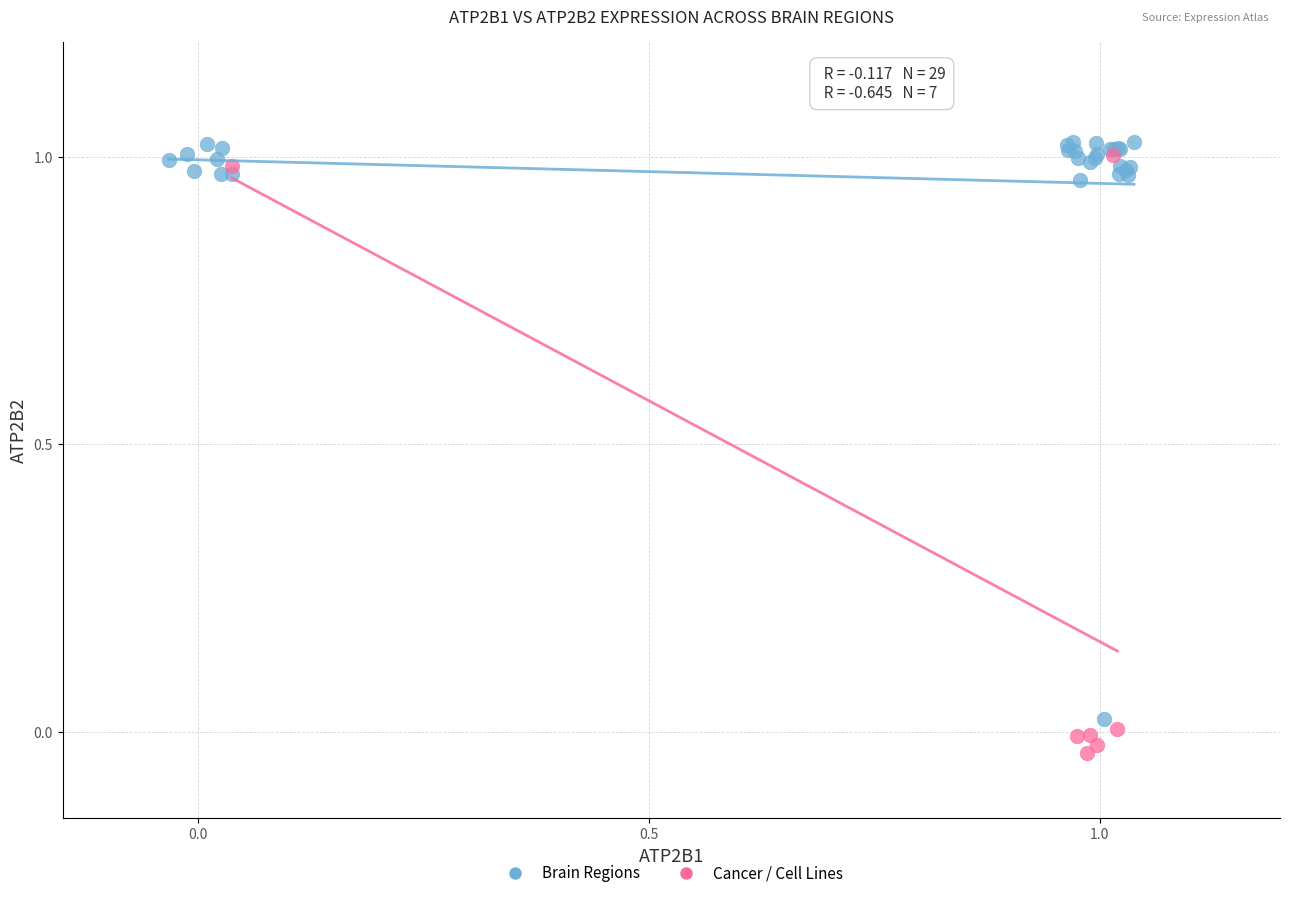

Which series reaches the minimum Y coordinate?

Cancer / Cell Lines